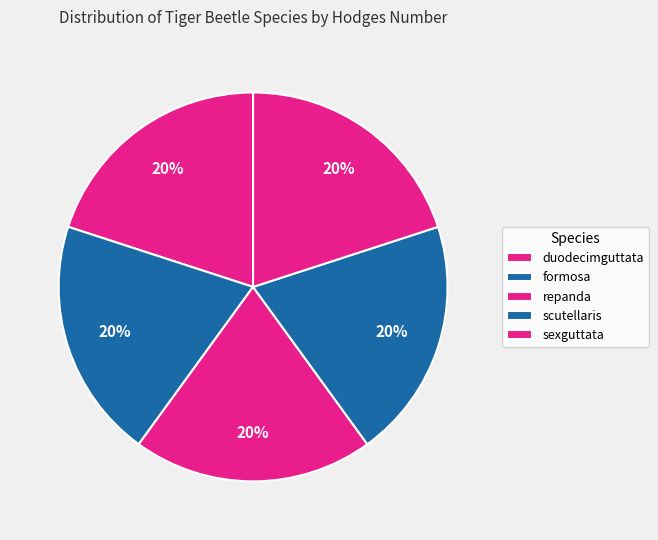

What is the largest slice in the pie chart?

sexguttata